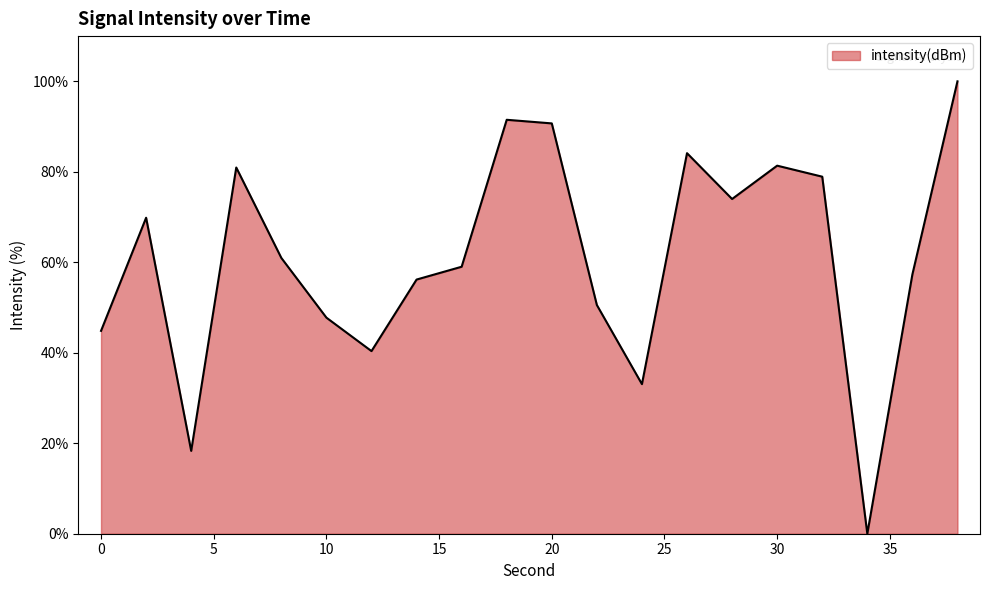

What is the greatest value displayed?

100.0